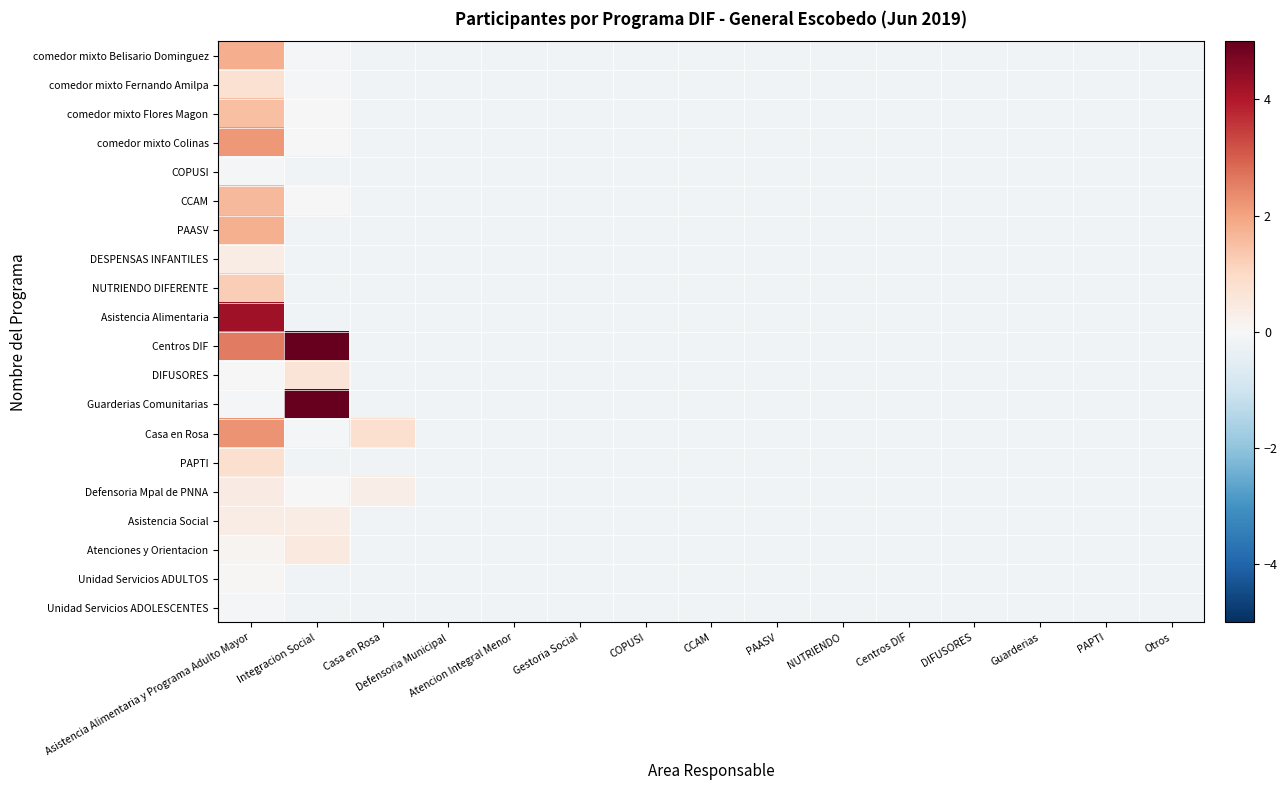

Reading left to right, transcribe all the data shown in this chart.

comedor mixto Belisario Dominguez: Asistencia Alimentaria y Programa Adulto Mayor=1.8	Integracion Social=-0.0	Casa en Rosa=-0.2	Defensoria Municipal=-0.2	Atencion Integral Menor=-0.2	Gestoria Social=-0.2	COPUSI=-0.2	CCAM=-0.2	PAASV=-0.2	NUTRIENDO=-0.2	Centros DIF=-0.2	DIFUSORES=-0.2	Guarderias=-0.2	PAPTI=-0.2	Otros=-0.2
comedor mixto Fernando Amilpa: Asistencia Alimentaria y Programa Adulto Mayor=0.8	Integracion Social=-0.1	Casa en Rosa=-0.2	Defensoria Municipal=-0.2	Atencion Integral Menor=-0.2	Gestoria Social=-0.2	COPUSI=-0.2	CCAM=-0.2	PAASV=-0.2	NUTRIENDO=-0.2	Centros DIF=-0.2	DIFUSORES=-0.2	Guarderias=-0.2	PAPTI=-0.2	Otros=-0.2
comedor mixto Flores Magon: Asistencia Alimentaria y Programa Adulto Mayor=1.5	Integracion Social=-0.0	Casa en Rosa=-0.2	Defensoria Municipal=-0.2	Atencion Integral Menor=-0.2	Gestoria Social=-0.2	COPUSI=-0.2	CCAM=-0.2	PAASV=-0.2	NUTRIENDO=-0.2	Centros DIF=-0.2	DIFUSORES=-0.2	Guarderias=-0.2	PAPTI=-0.2	Otros=-0.2
comedor mixto Colinas: Asistencia Alimentaria y Programa Adulto Mayor=2.2	Integracion Social=-0.0	Casa en Rosa=-0.2	Defensoria Municipal=-0.2	Atencion Integral Menor=-0.2	Gestoria Social=-0.2	COPUSI=-0.2	CCAM=-0.2	PAASV=-0.2	NUTRIENDO=-0.2	Centros DIF=-0.2	DIFUSORES=-0.2	Guarderias=-0.2	PAPTI=-0.2	Otros=-0.2
COPUSI: Asistencia Alimentaria y Programa Adulto Mayor=-0.1	Integracion Social=-0.2	Casa en Rosa=-0.2	Defensoria Municipal=-0.2	Atencion Integral Menor=-0.2	Gestoria Social=-0.2	COPUSI=-0.2	CCAM=-0.2	PAASV=-0.2	NUTRIENDO=-0.2	Centros DIF=-0.2	DIFUSORES=-0.2	Guarderias=-0.2	PAPTI=-0.2	Otros=-0.2
CCAM: Asistencia Alimentaria y Programa Adulto Mayor=1.6	Integracion Social=-0.0	Casa en Rosa=-0.2	Defensoria Municipal=-0.2	Atencion Integral Menor=-0.2	Gestoria Social=-0.2	COPUSI=-0.2	CCAM=-0.2	PAASV=-0.2	NUTRIENDO=-0.2	Centros DIF=-0.2	DIFUSORES=-0.2	Guarderias=-0.2	PAPTI=-0.2	Otros=-0.2
PAASV: Asistencia Alimentaria y Programa Adulto Mayor=1.8	Integracion Social=-0.2	Casa en Rosa=-0.2	Defensoria Municipal=-0.2	Atencion Integral Menor=-0.2	Gestoria Social=-0.2	COPUSI=-0.2	CCAM=-0.2	PAASV=-0.2	NUTRIENDO=-0.2	Centros DIF=-0.2	DIFUSORES=-0.2	Guarderias=-0.2	PAPTI=-0.2	Otros=-0.2
DESPENSAS INFANTILES: Asistencia Alimentaria y Programa Adulto Mayor=0.4	Integracion Social=-0.2	Casa en Rosa=-0.2	Defensoria Municipal=-0.2	Atencion Integral Menor=-0.2	Gestoria Social=-0.2	COPUSI=-0.2	CCAM=-0.2	PAASV=-0.2	NUTRIENDO=-0.2	Centros DIF=-0.2	DIFUSORES=-0.2	Guarderias=-0.2	PAPTI=-0.2	Otros=-0.2
NUTRIENDO DIFERENTE: Asistencia Alimentaria y Programa Adulto Mayor=1.2	Integracion Social=-0.2	Casa en Rosa=-0.2	Defensoria Municipal=-0.2	Atencion Integral Menor=-0.2	Gestoria Social=-0.2	COPUSI=-0.2	CCAM=-0.2	PAASV=-0.2	NUTRIENDO=-0.2	Centros DIF=-0.2	DIFUSORES=-0.2	Guarderias=-0.2	PAPTI=-0.2	Otros=-0.2
Asistencia Alimentaria: Asistencia Alimentaria y Programa Adulto Mayor=4.2	Integracion Social=-0.2	Casa en Rosa=-0.2	Defensoria Municipal=-0.2	Atencion Integral Menor=-0.2	Gestoria Social=-0.2	COPUSI=-0.2	CCAM=-0.2	PAASV=-0.2	NUTRIENDO=-0.2	Centros DIF=-0.2	DIFUSORES=-0.2	Guarderias=-0.2	PAPTI=-0.2	Otros=-0.2
Centros DIF: Asistencia Alimentaria y Programa Adulto Mayor=2.6	Integracion Social=13.9	Casa en Rosa=-0.2	Defensoria Municipal=-0.2	Atencion Integral Menor=-0.2	Gestoria Social=-0.2	COPUSI=-0.2	CCAM=-0.2	PAASV=-0.2	NUTRIENDO=-0.2	Centros DIF=-0.2	DIFUSORES=-0.2	Guarderias=-0.2	PAPTI=-0.2	Otros=-0.2
DIFUSORES: Asistencia Alimentaria y Programa Adulto Mayor=0.0	Integracion Social=0.6	Casa en Rosa=-0.2	Defensoria Municipal=-0.2	Atencion Integral Menor=-0.2	Gestoria Social=-0.2	COPUSI=-0.2	CCAM=-0.2	PAASV=-0.2	NUTRIENDO=-0.2	Centros DIF=-0.2	DIFUSORES=-0.2	Guarderias=-0.2	PAPTI=-0.2	Otros=-0.2
Guarderias Comunitarias: Asistencia Alimentaria y Programa Adulto Mayor=-0.1	Integracion Social=7.1	Casa en Rosa=-0.2	Defensoria Municipal=-0.2	Atencion Integral Menor=-0.2	Gestoria Social=-0.2	COPUSI=-0.2	CCAM=-0.2	PAASV=-0.2	NUTRIENDO=-0.2	Centros DIF=-0.2	DIFUSORES=-0.2	Guarderias=-0.2	PAPTI=-0.2	Otros=-0.2
Casa en Rosa: Asistencia Alimentaria y Programa Adulto Mayor=2.3	Integracion Social=-0.1	Casa en Rosa=0.8	Defensoria Municipal=-0.2	Atencion Integral Menor=-0.2	Gestoria Social=-0.2	COPUSI=-0.2	CCAM=-0.2	PAASV=-0.2	NUTRIENDO=-0.2	Centros DIF=-0.2	DIFUSORES=-0.2	Guarderias=-0.2	PAPTI=-0.2	Otros=-0.2
PAPTI: Asistencia Alimentaria y Programa Adulto Mayor=0.8	Integracion Social=-0.2	Casa en Rosa=-0.2	Defensoria Municipal=-0.2	Atencion Integral Menor=-0.2	Gestoria Social=-0.2	COPUSI=-0.2	CCAM=-0.2	PAASV=-0.2	NUTRIENDO=-0.2	Centros DIF=-0.2	DIFUSORES=-0.2	Guarderias=-0.2	PAPTI=-0.2	Otros=-0.2
Defensoria Mpal de PNNA: Asistencia Alimentaria y Programa Adulto Mayor=0.4	Integracion Social=-0.0	Casa en Rosa=0.3	Defensoria Municipal=-0.2	Atencion Integral Menor=-0.2	Gestoria Social=-0.2	COPUSI=-0.2	CCAM=-0.2	PAASV=-0.2	NUTRIENDO=-0.2	Centros DIF=-0.2	DIFUSORES=-0.2	Guarderias=-0.2	PAPTI=-0.2	Otros=-0.2
Asistencia Social: Asistencia Alimentaria y Programa Adulto Mayor=0.4	Integracion Social=0.4	Casa en Rosa=-0.2	Defensoria Municipal=-0.2	Atencion Integral Menor=-0.2	Gestoria Social=-0.2	COPUSI=-0.2	CCAM=-0.2	PAASV=-0.2	NUTRIENDO=-0.2	Centros DIF=-0.2	DIFUSORES=-0.2	Guarderias=-0.2	PAPTI=-0.2	Otros=-0.2
Atenciones y Orientacion: Asistencia Alimentaria y Programa Adulto Mayor=0.2	Integracion Social=0.5	Casa en Rosa=-0.2	Defensoria Municipal=-0.2	Atencion Integral Menor=-0.2	Gestoria Social=-0.2	COPUSI=-0.2	CCAM=-0.2	PAASV=-0.2	NUTRIENDO=-0.2	Centros DIF=-0.2	DIFUSORES=-0.2	Guarderias=-0.2	PAPTI=-0.2	Otros=-0.2
Unidad Servicios ADULTOS: Asistencia Alimentaria y Programa Adulto Mayor=0.0	Integracion Social=-0.2	Casa en Rosa=-0.2	Defensoria Municipal=-0.2	Atencion Integral Menor=-0.2	Gestoria Social=-0.2	COPUSI=-0.2	CCAM=-0.2	PAASV=-0.2	NUTRIENDO=-0.2	Centros DIF=-0.2	DIFUSORES=-0.2	Guarderias=-0.2	PAPTI=-0.2	Otros=-0.2
Unidad Servicios ADOLESCENTES: Asistencia Alimentaria y Programa Adulto Mayor=-0.1	Integracion Social=-0.2	Casa en Rosa=-0.2	Defensoria Municipal=-0.2	Atencion Integral Menor=-0.2	Gestoria Social=-0.2	COPUSI=-0.2	CCAM=-0.2	PAASV=-0.2	NUTRIENDO=-0.2	Centros DIF=-0.2	DIFUSORES=-0.2	Guarderias=-0.2	PAPTI=-0.2	Otros=-0.2